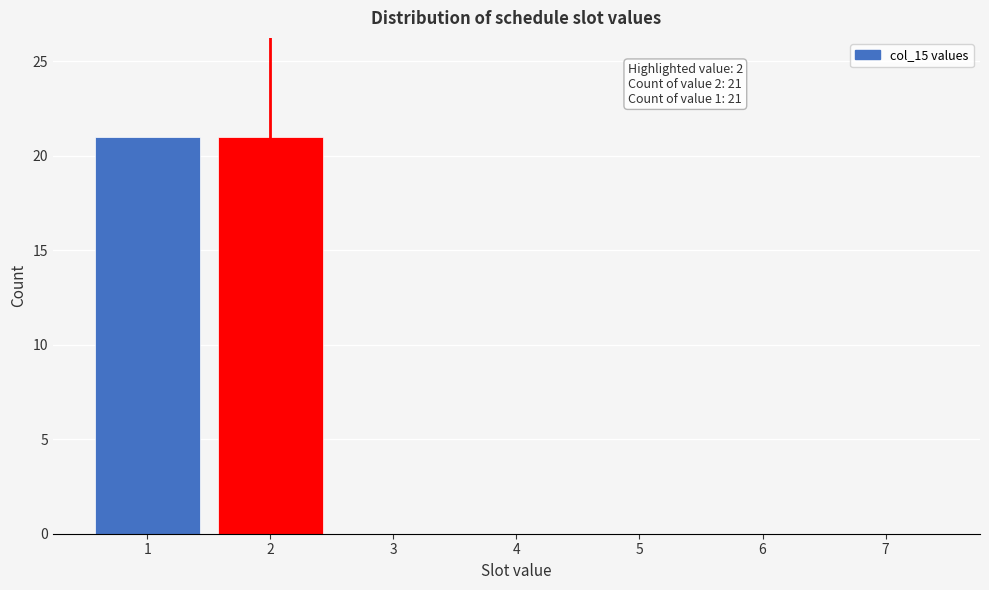

Reading left to right, what are all the values shown in this chart?

1=21	2=21	3=0	4=0	5=0	6=0	7=0